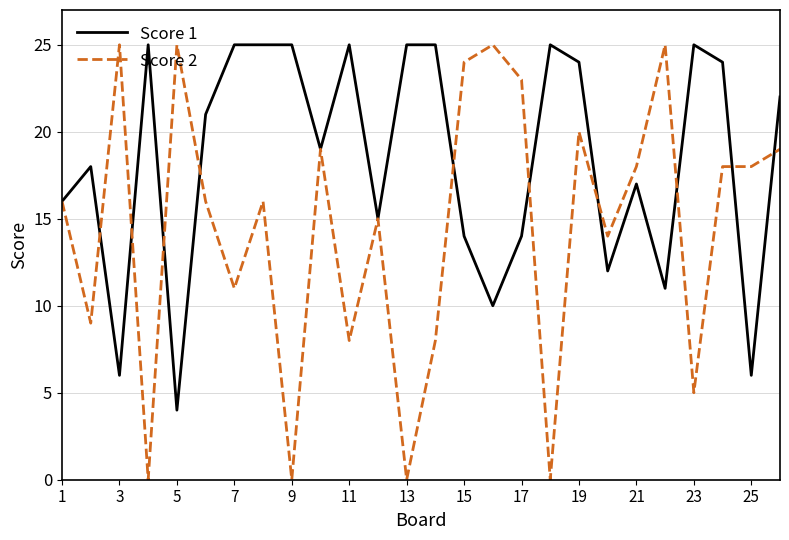

What is the highest value of the Score 1 series?

25